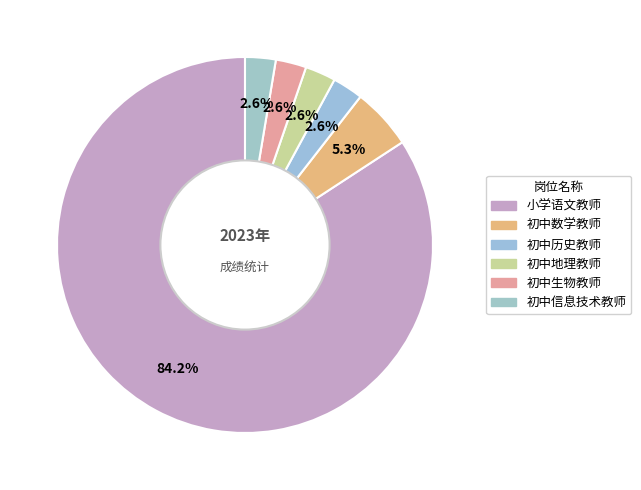

Does any single category account for the majority?

Yes